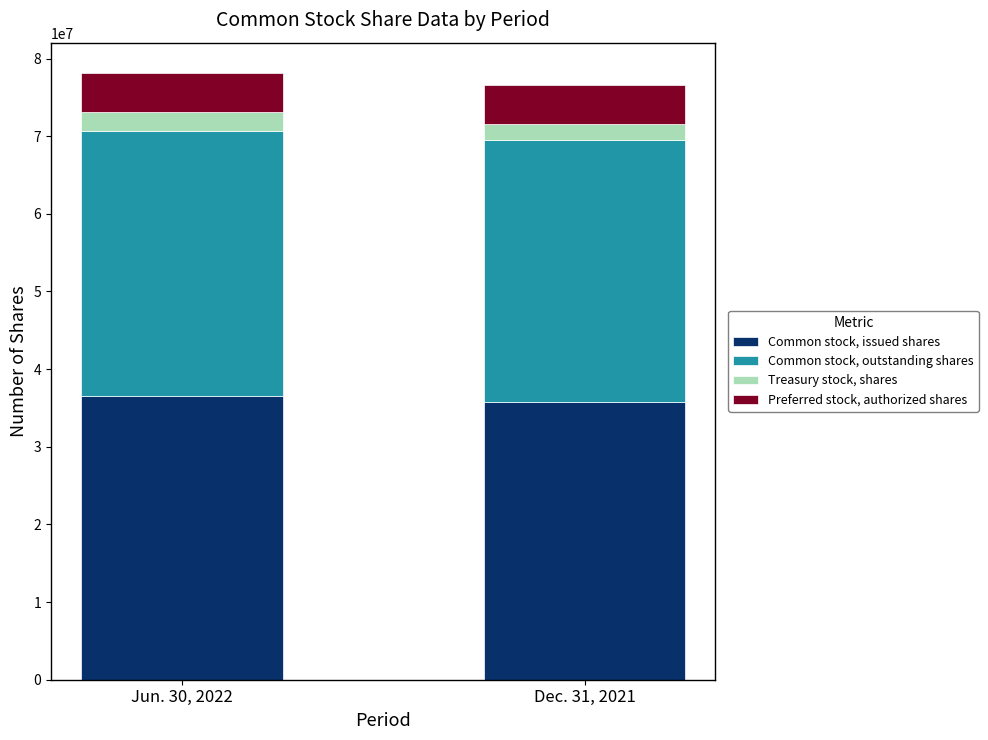

What is the sum of the Common stock, issued shares values at Jun. 30, 2022 and Dec. 31, 2021?

72373949